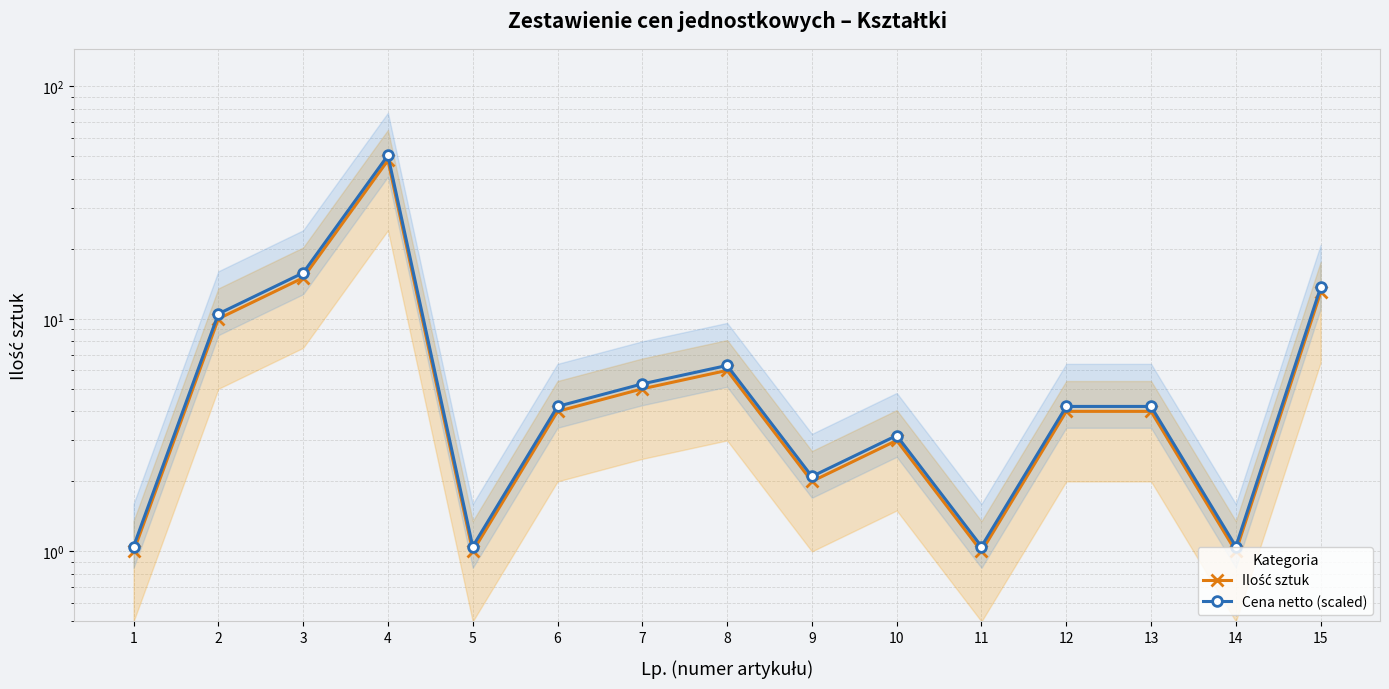

What is the smallest value displayed?

1.0